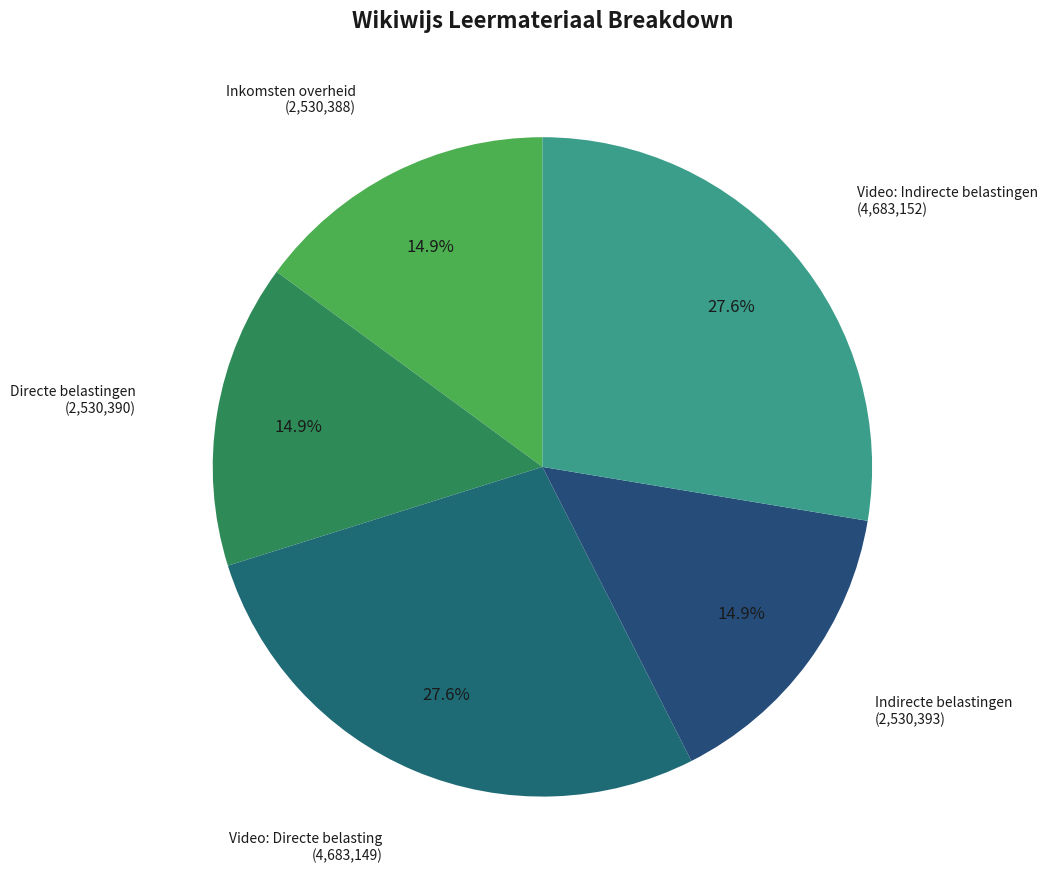

Which slice is the smallest?

Inkomsten overheid